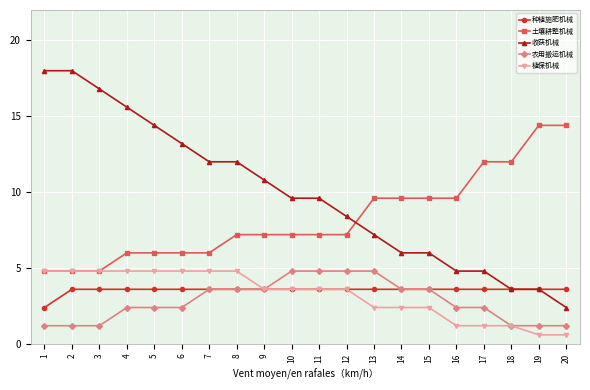

What is the sum of the 收获机械 values at 7 and 9?

22.8